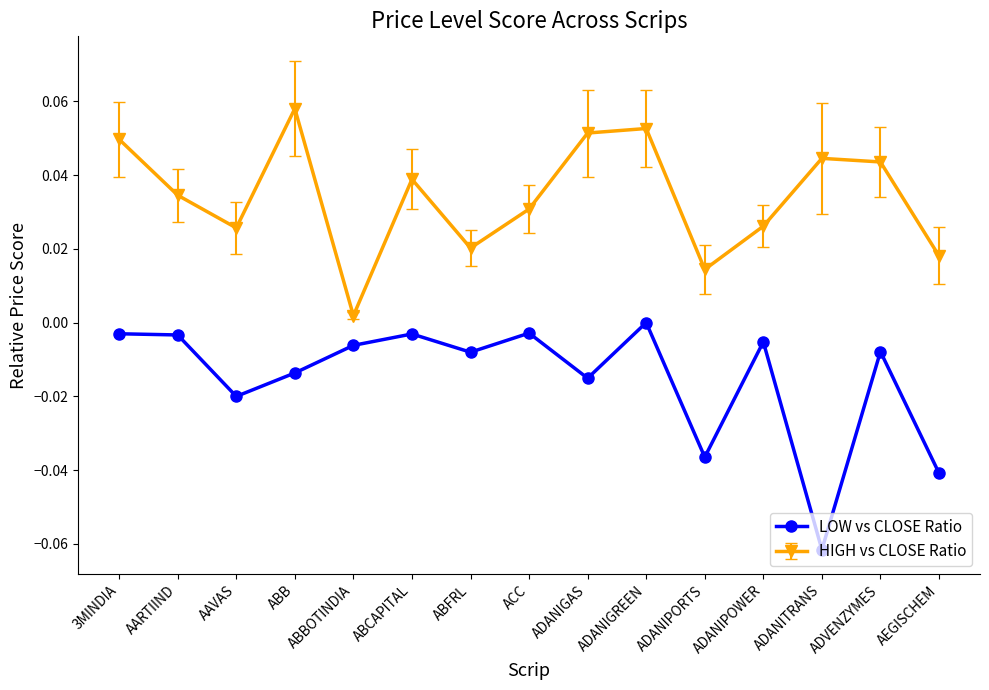

Which series has the largest range (max minus min)?

LOW vs CLOSE Ratio